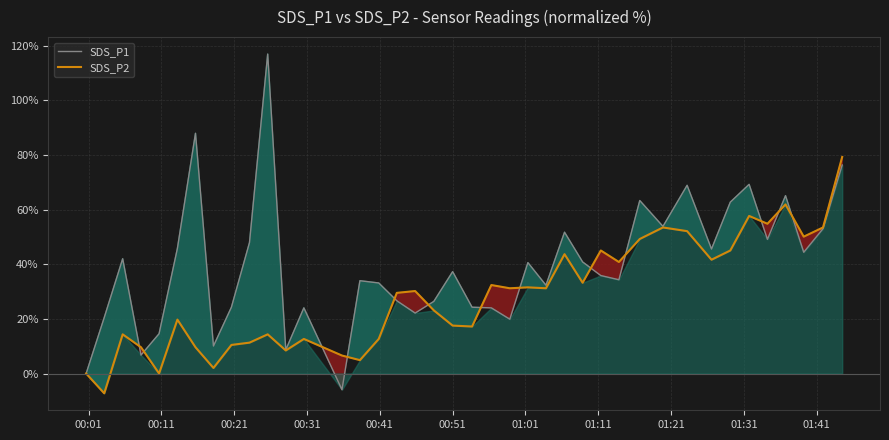

Rank the series by their maximum value, from highest to lowest.

SDS_P1, SDS_P2